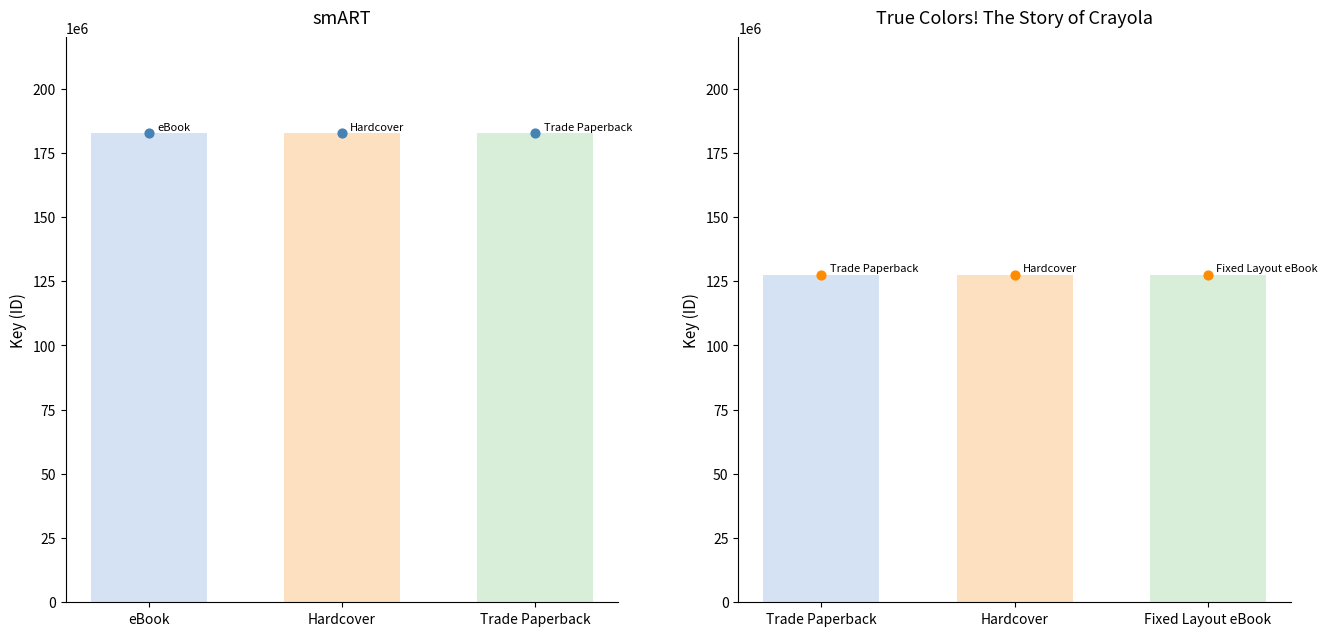

At which category is the sum across all series the highest?

eBook